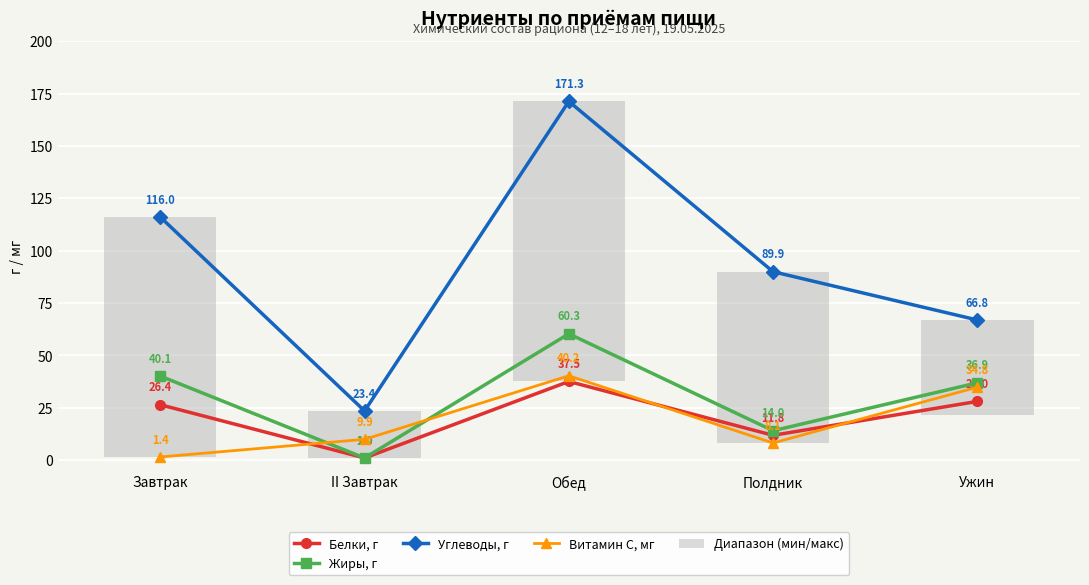

Are the bars horizontal?

No